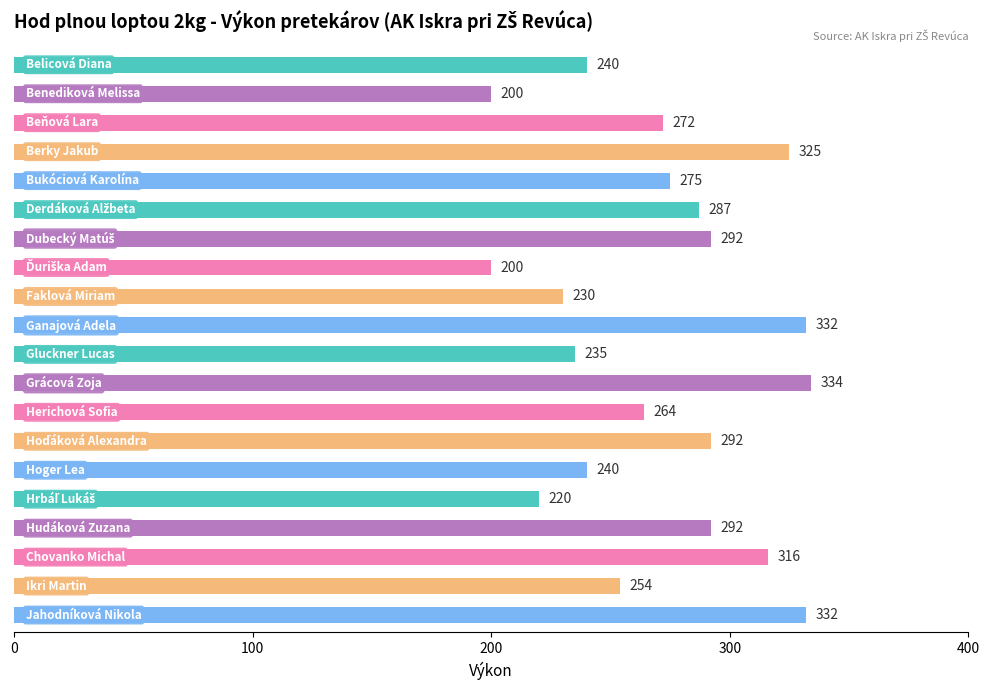

What is the minimum value shown in the chart?

200